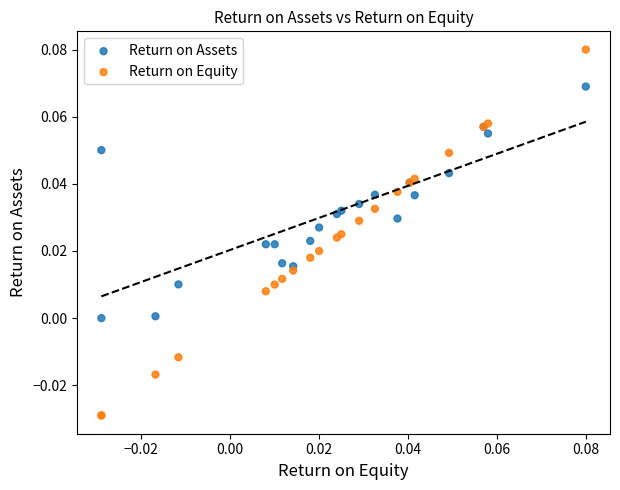

Which series reaches the minimum Y coordinate?

Return on Equity